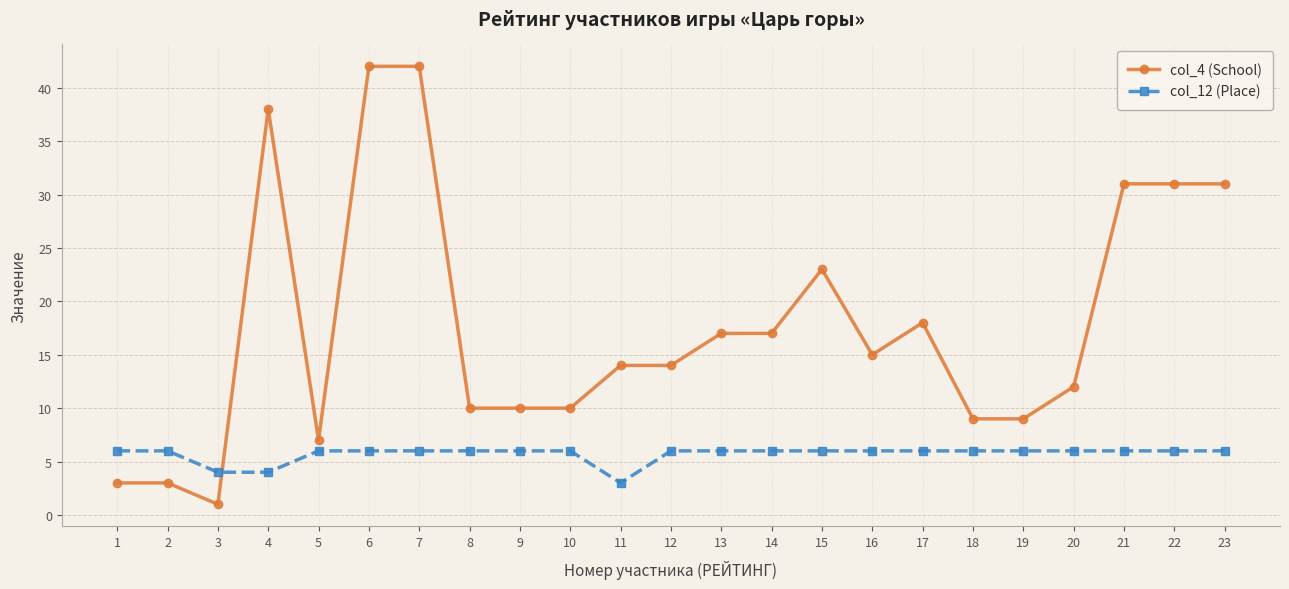

List the series in order of their peak value, highest first.

col_4 (School), col_12 (Place)